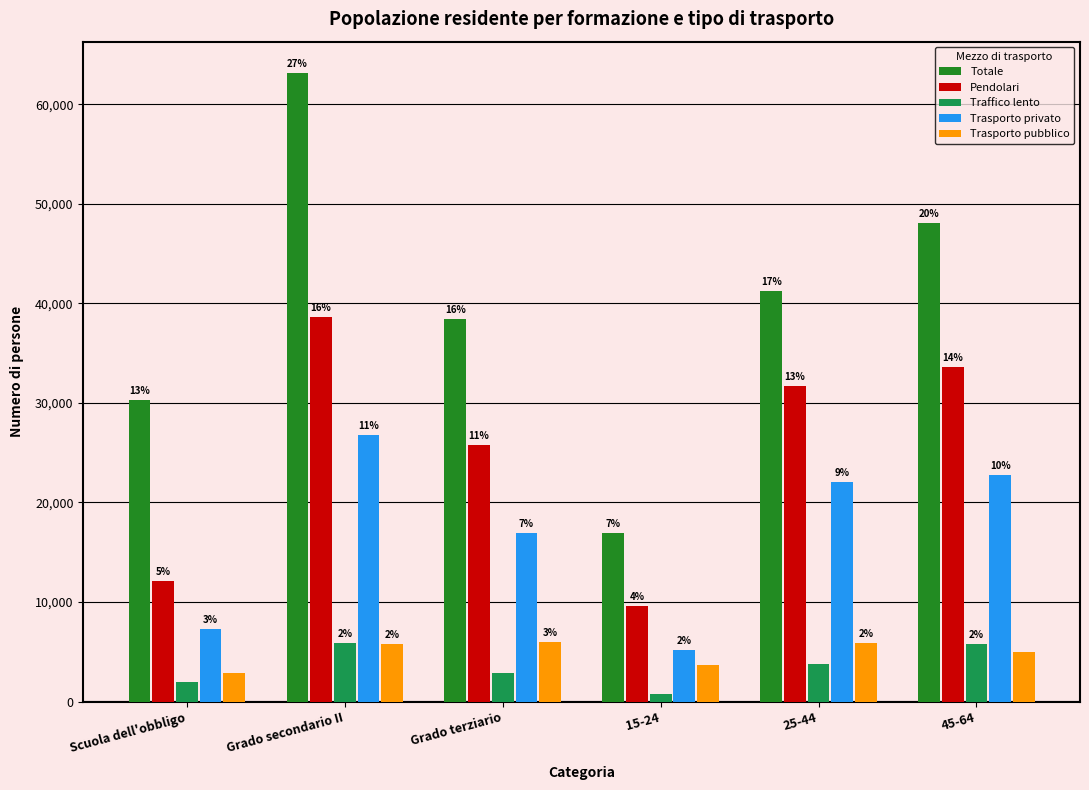

At which label does Totale first exceed 41283?

Grado secondario II